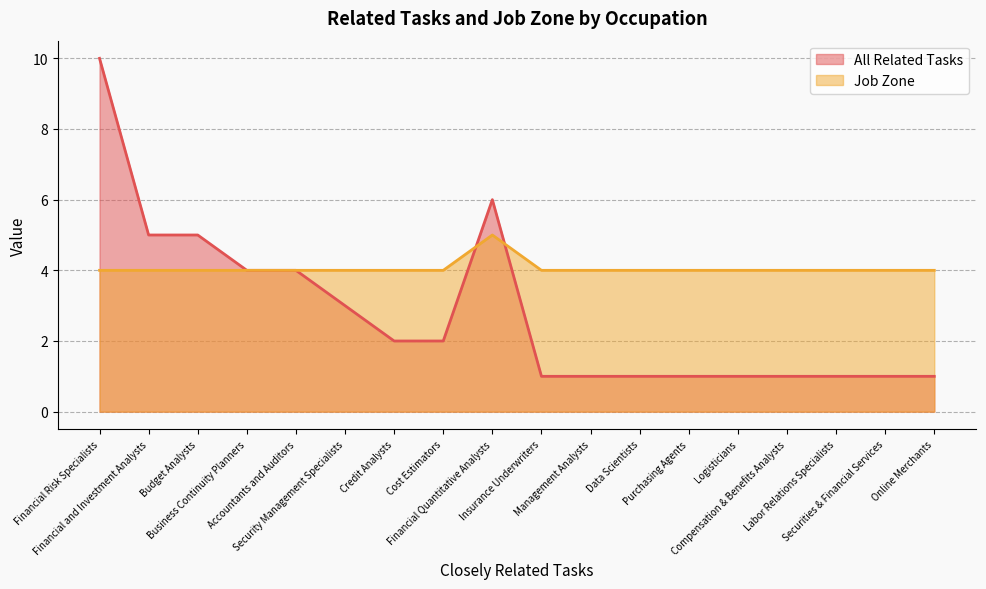

The value of All Related Tasks at Budget Analysts is 5. True or false?

True